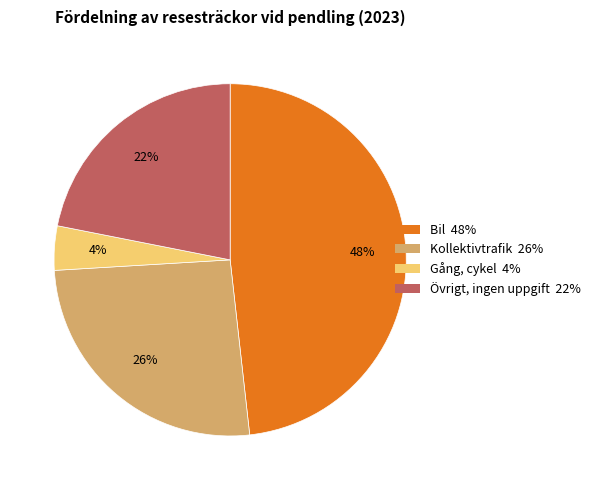

To the nearest percent, what is the average slice percentage?

25%